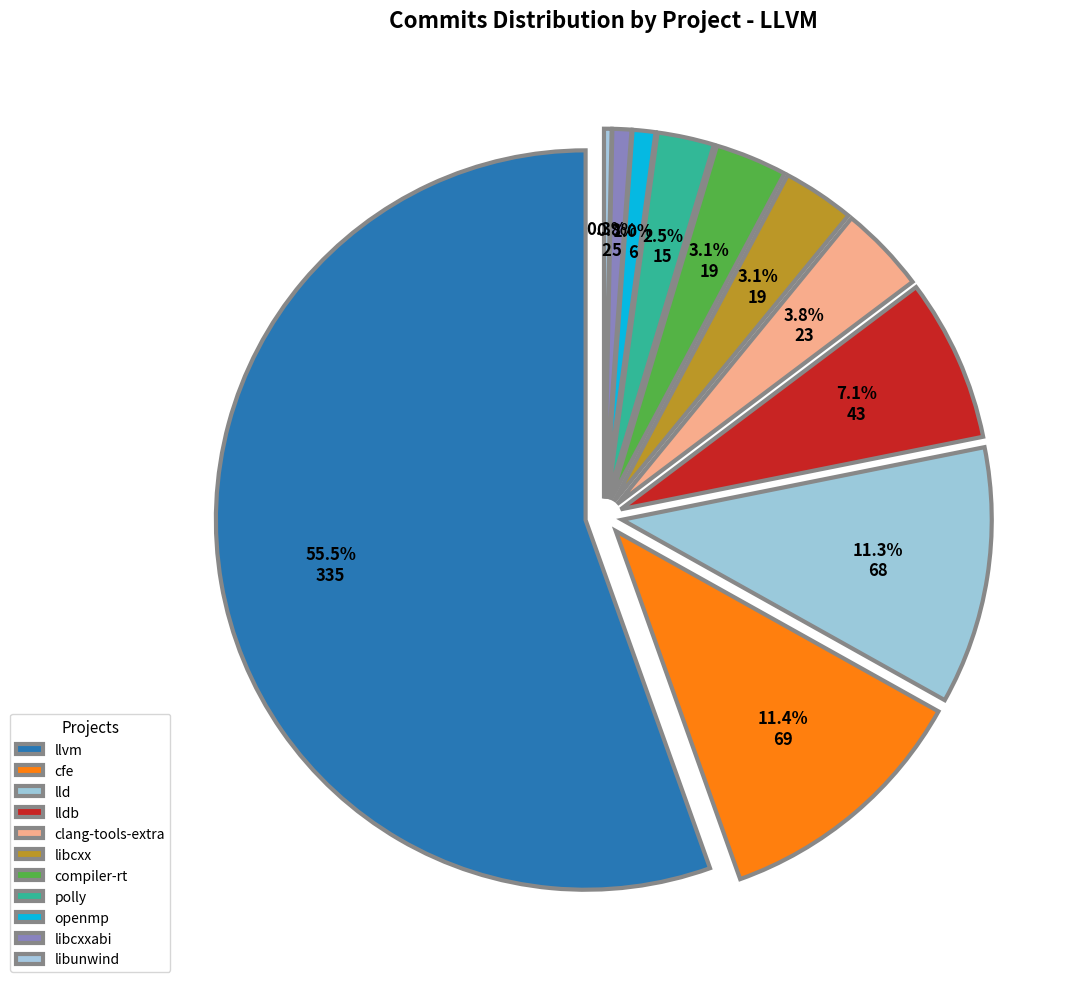

Do cfe and lldb together represent more than half of the pie?

No